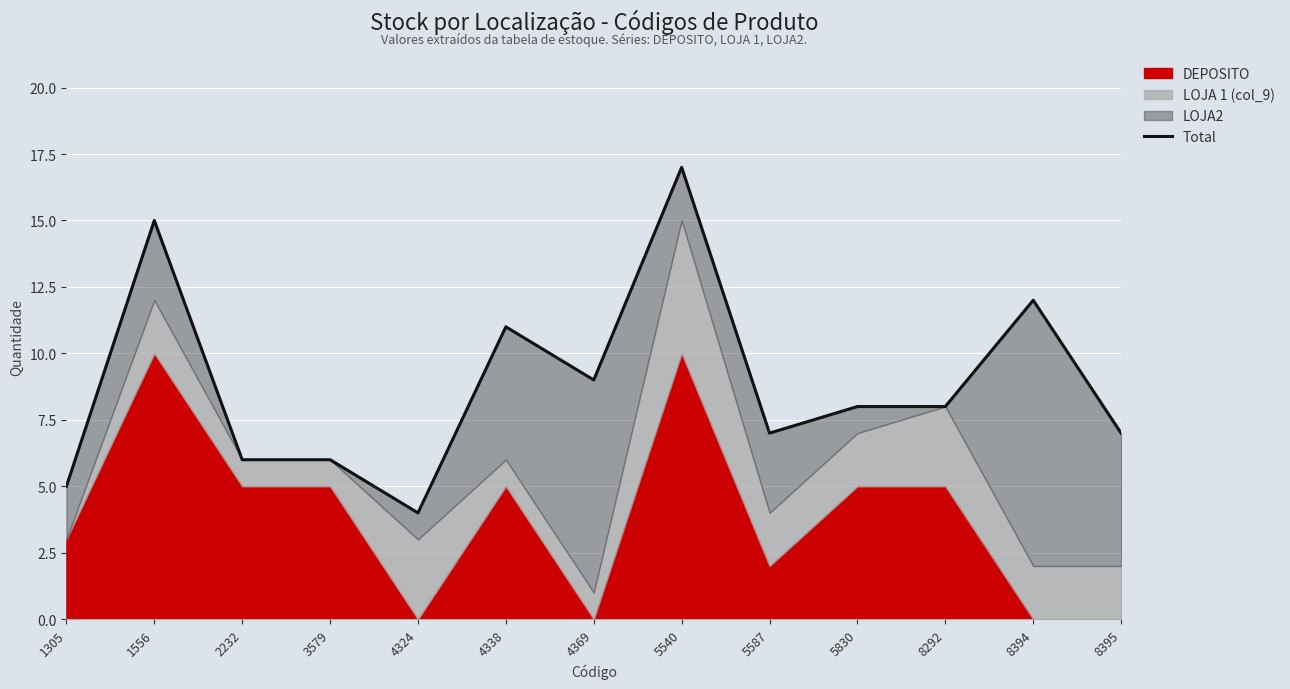

Reading left to right, transcribe all the data shown in this chart.

1305=5	1556=15	2232=6	3579=6	4324=4	4338=11	4369=9	5540=17	5587=7	5830=8	8292=8	8394=12	8395=7